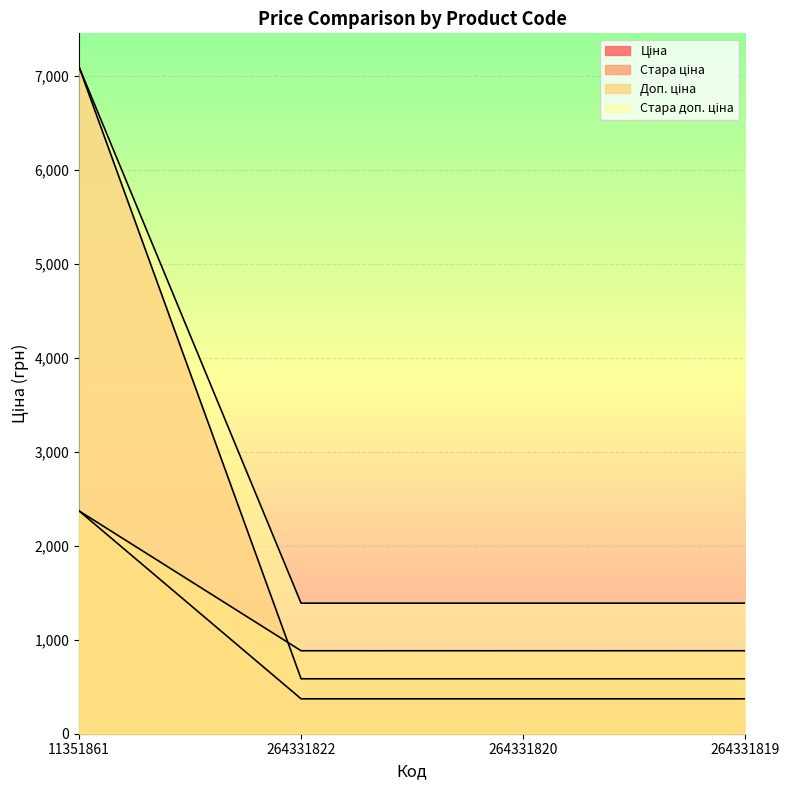

How many data points does each series have?

4